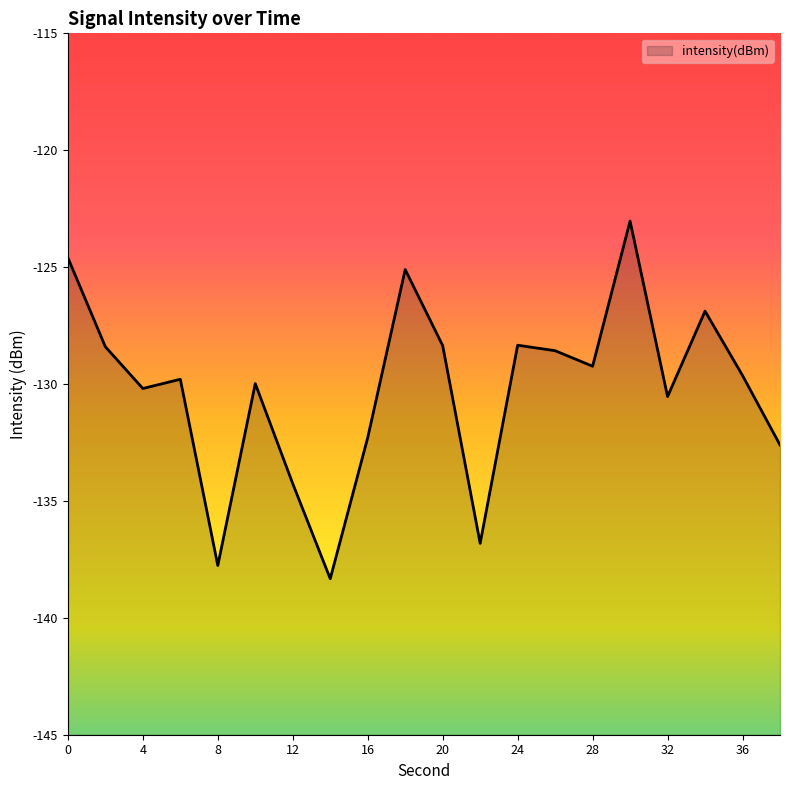

How many lines are shown in the chart?

1